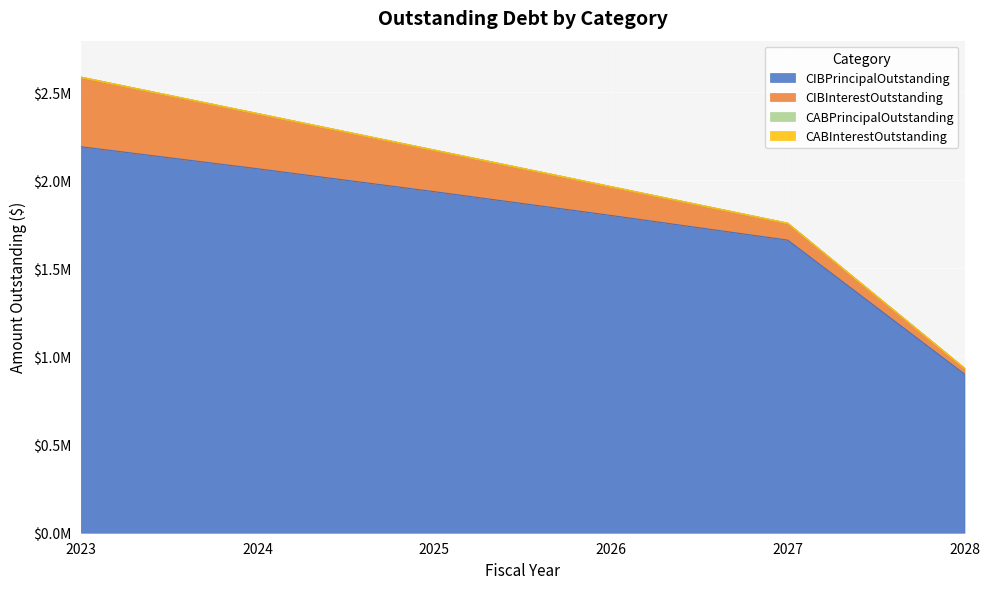

Rank the series at 2026 from lowest to highest value.

CABPrincipalOutstanding, CABInterestOutstanding, CIBInterestOutstanding, CIBPrincipalOutstanding